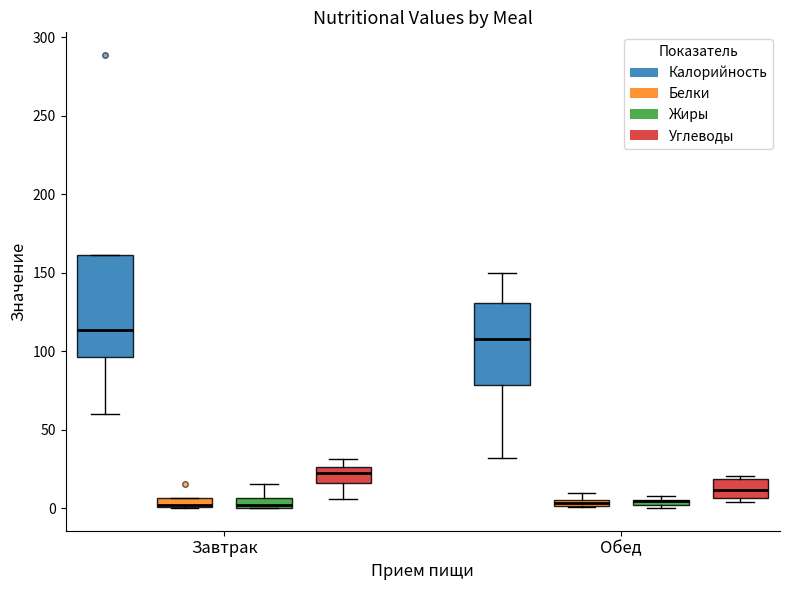

Which box is the tallest, from its lower edge to its upper edge?

Завтрак (Калорийность)